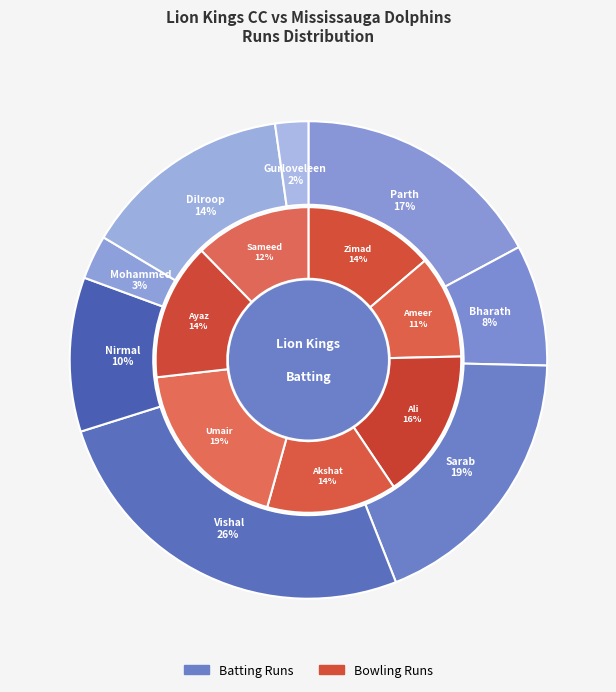

Do Sarab Sachdeva and Mohammed Tahir together represent more than half of the pie?

No